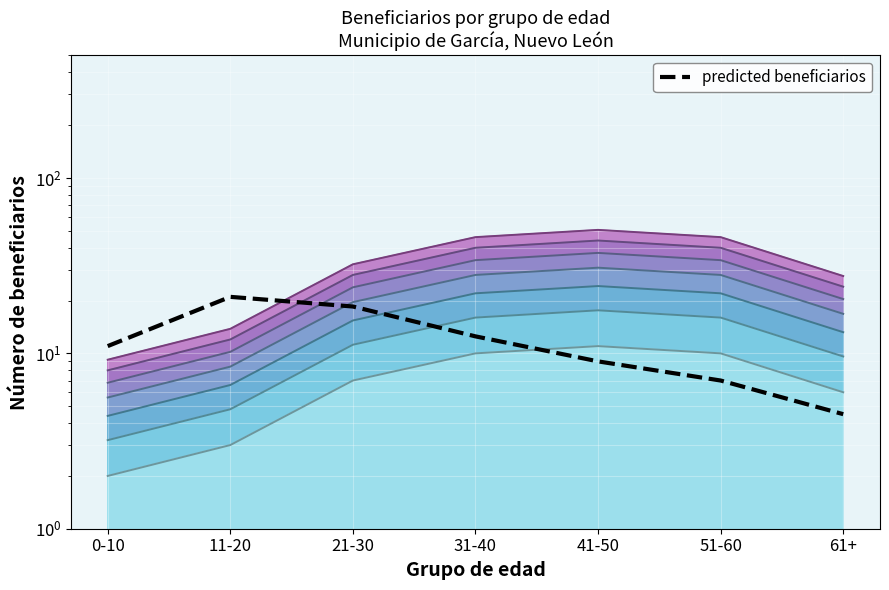

Approximately how many times larger is the value at 41-50 compared to 51-60?

1.3